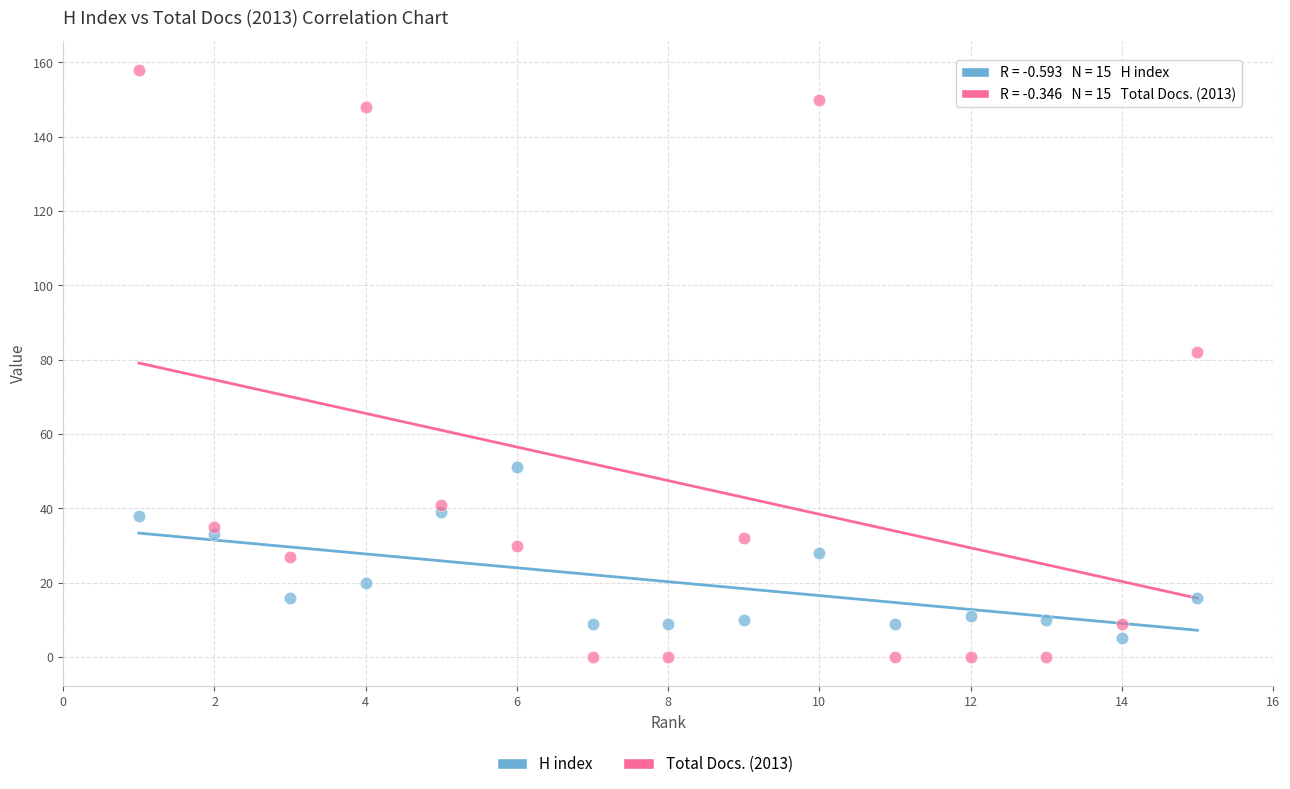

Which series has the widest spread of Y values?

Total Docs. (2013)